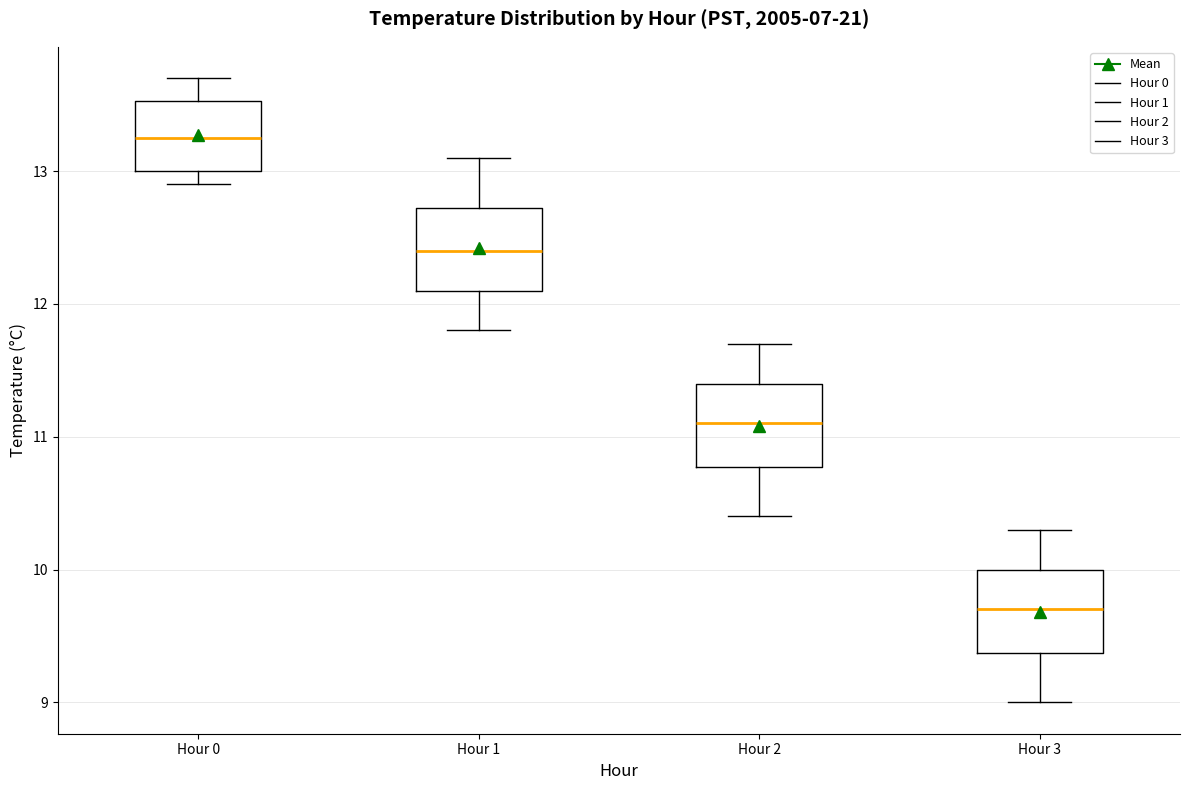

Where does the upper whisker of the box for Hour 0 end on the y-axis? The values are not printed on the chart, so give them approximately, as read against the axis.

13.7